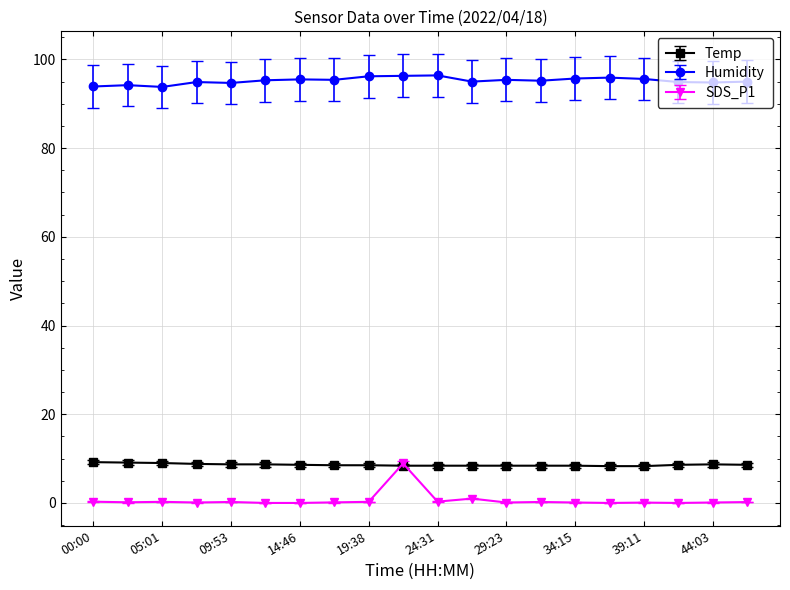

True or false: SDS_P1 has more than 0 interior local peaks.

True